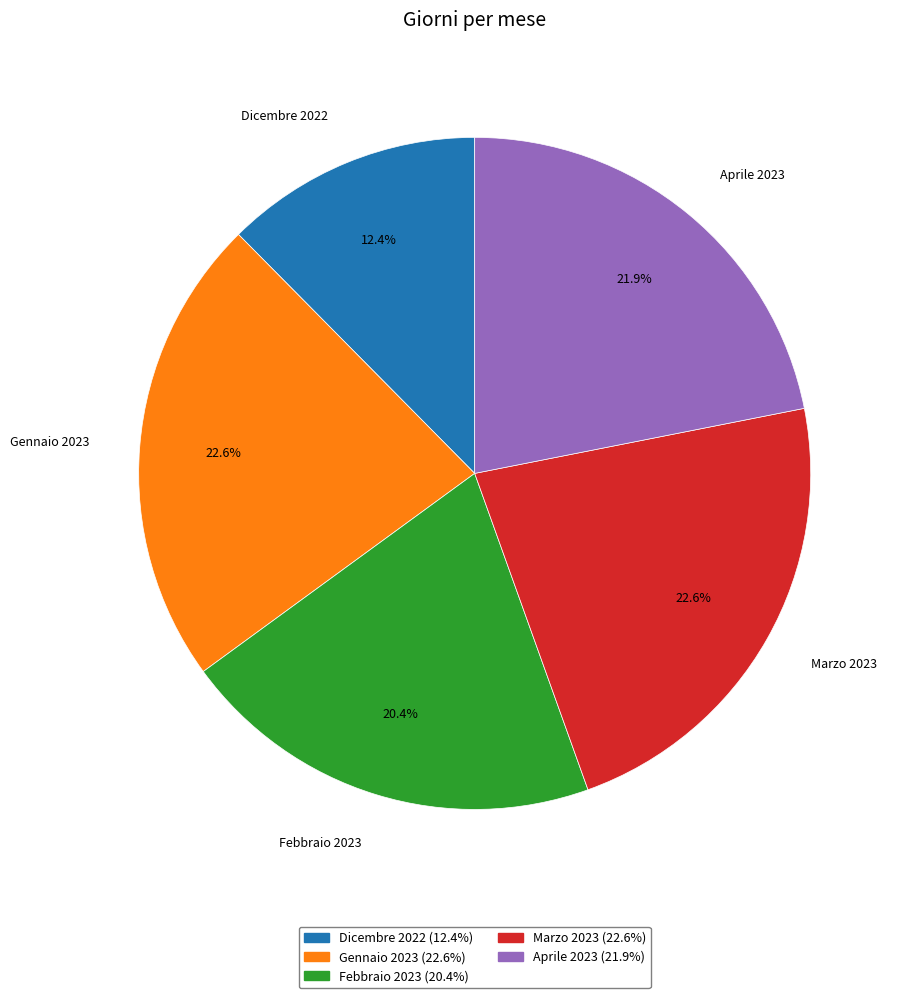

Is there any slice that represents more than half of the pie?

No